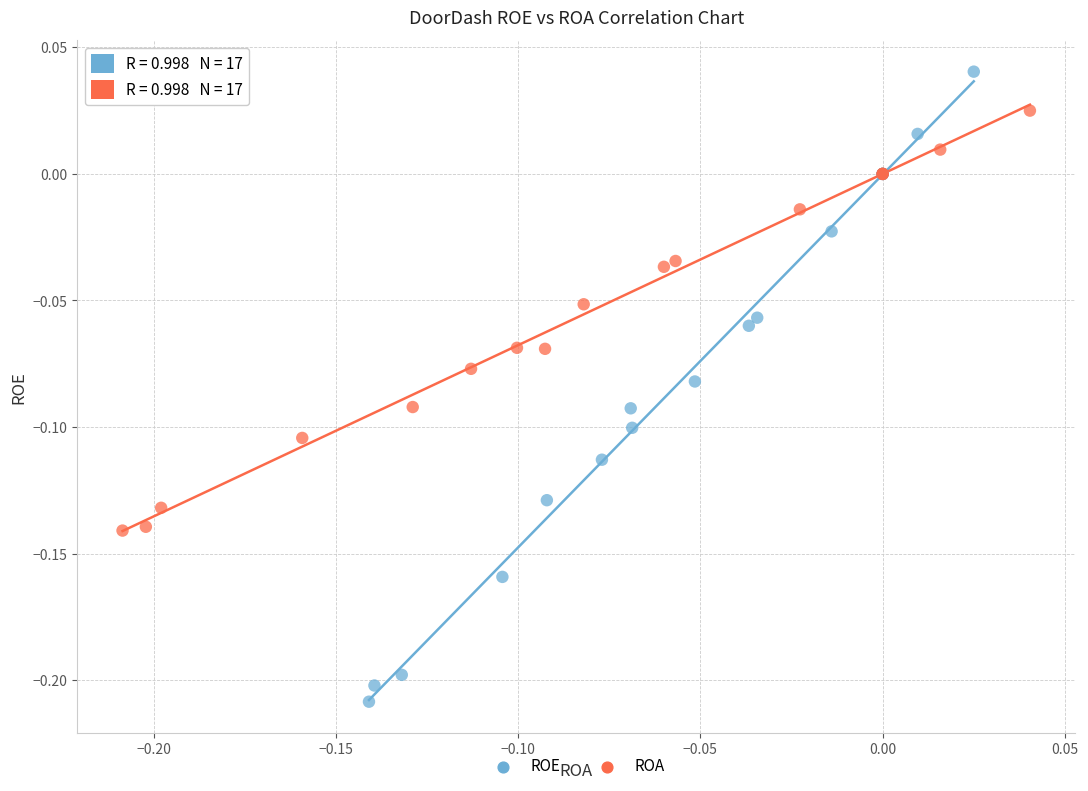

Which series reaches the minimum Y coordinate?

ROE